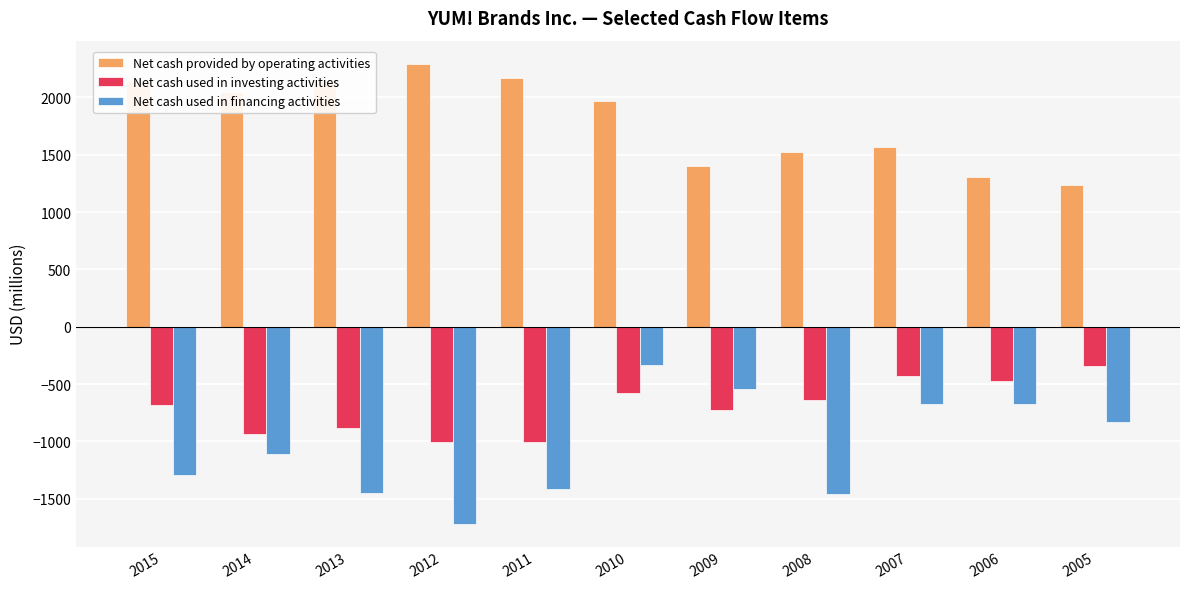

At which label does Net cash used in financing activities reach its minimum?

2012